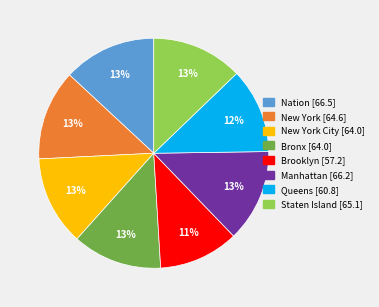

How many segments does this pie chart have?

8